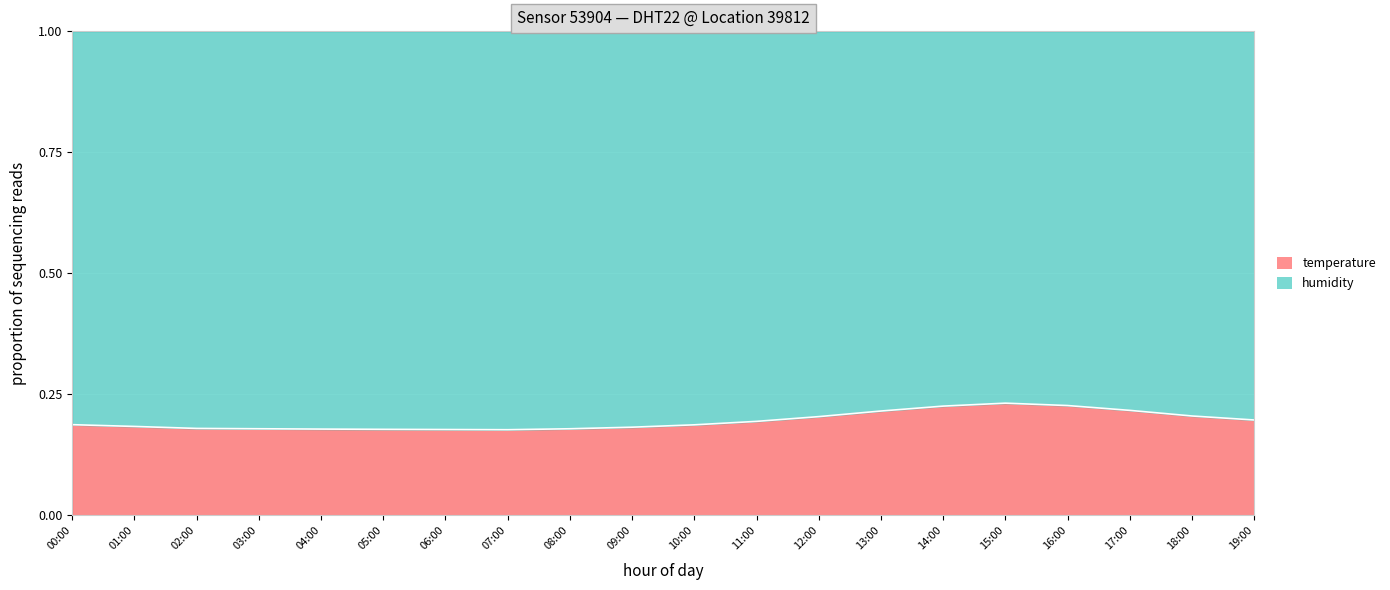

List the labels in order of value, largest first.

15:00, 16:00, 14:00, 17:00, 13:00, 18:00, 12:00, 19:00, 11:00, 00:00, 10:00, 01:00, 09:00, 02:00, 03:00, 08:00, 04:00, 05:00, 06:00, 07:00